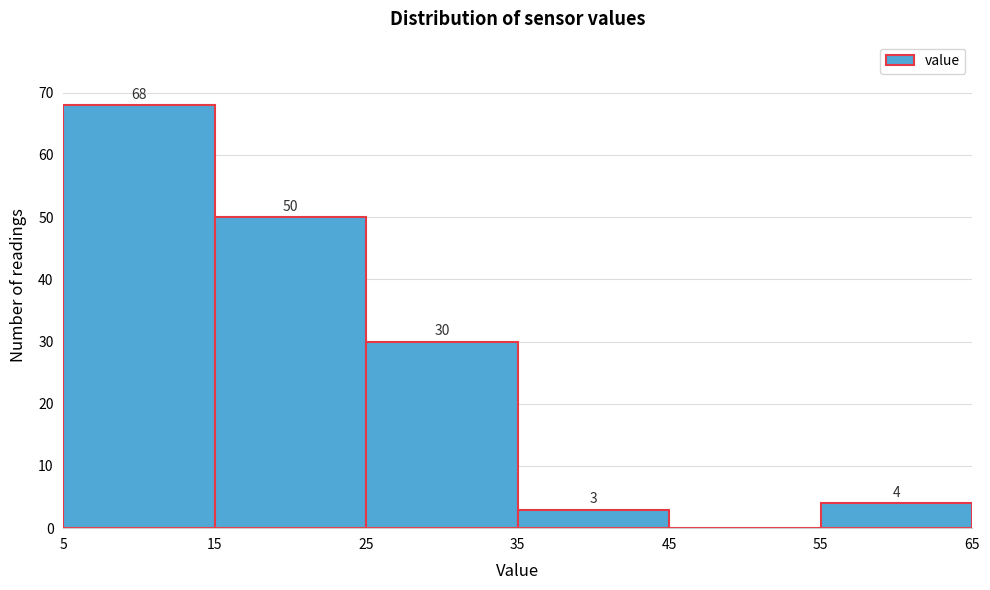

Over which range of the x-axis is the bar tallest?

5 to 15